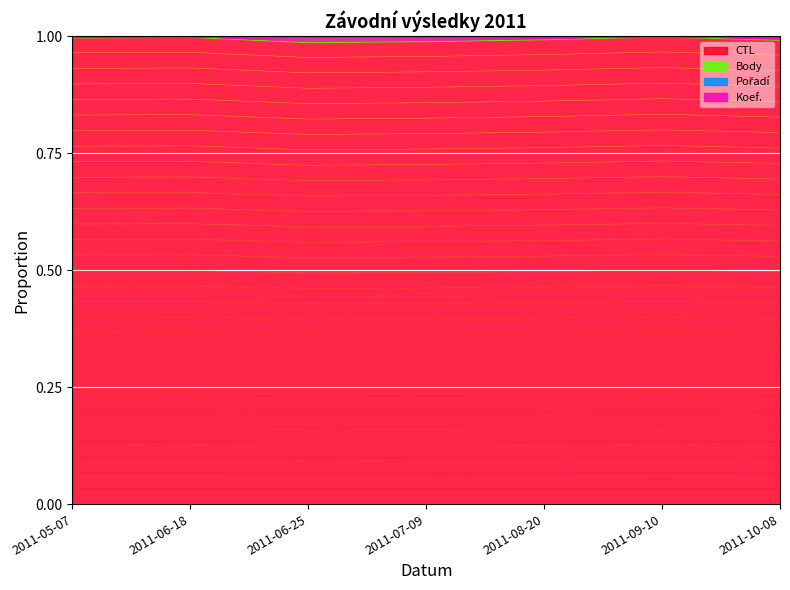

What position from the left is 2011-08-20?

5